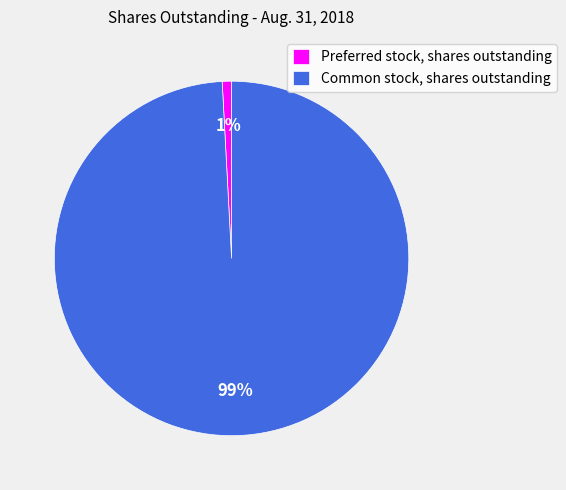

Count the number of slices in the pie.

2